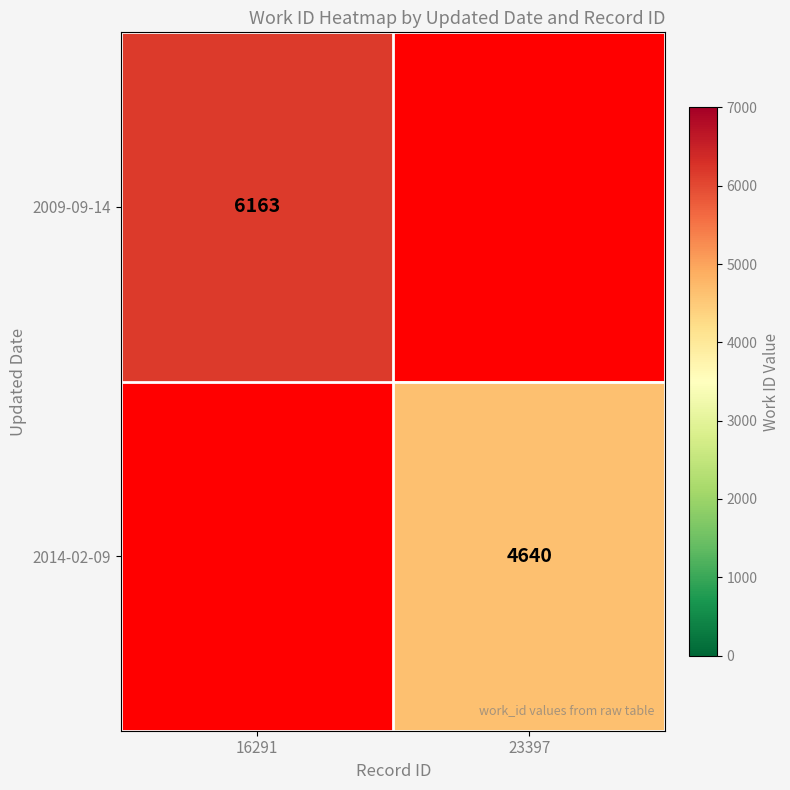

True or false: 2014-02-09 has a value of 1302 at 23397.

False